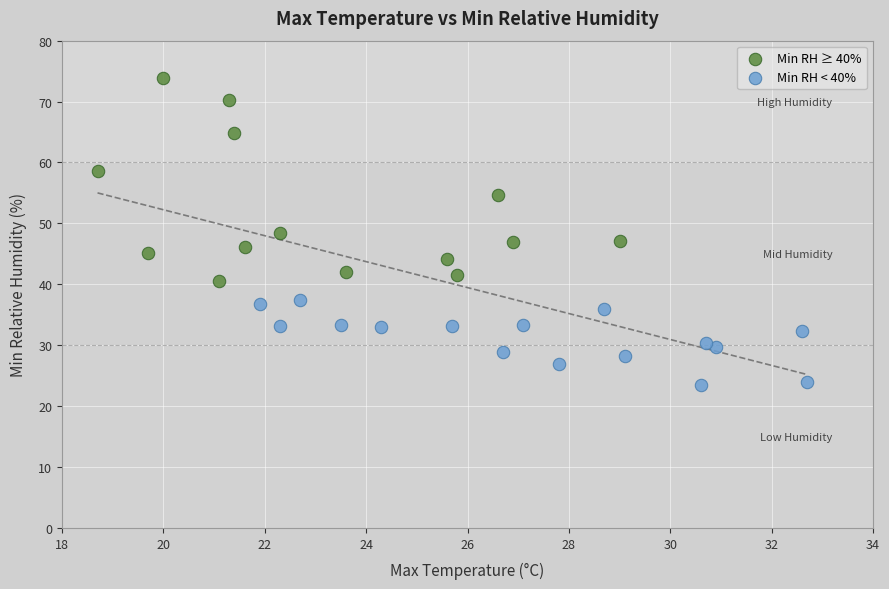

Which series has the largest Y range (max minus min)?

Min RH ≥ 40%